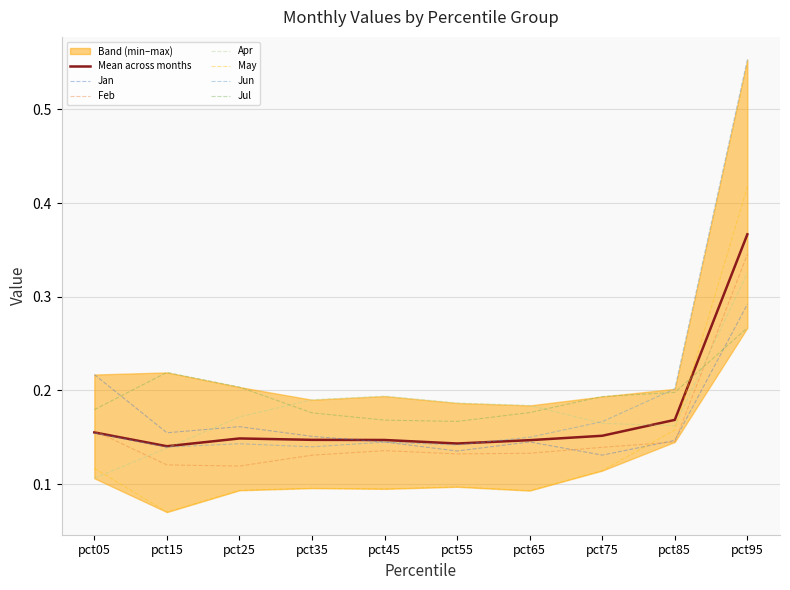

How many lines are shown in the chart?

6